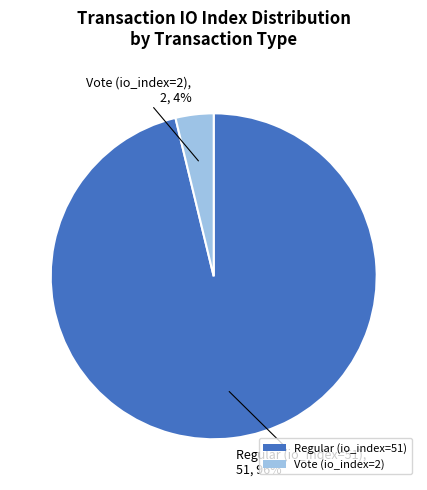

Between Vote (io_index=2) and Regular (io_index=51), which is larger?

Regular (io_index=51)